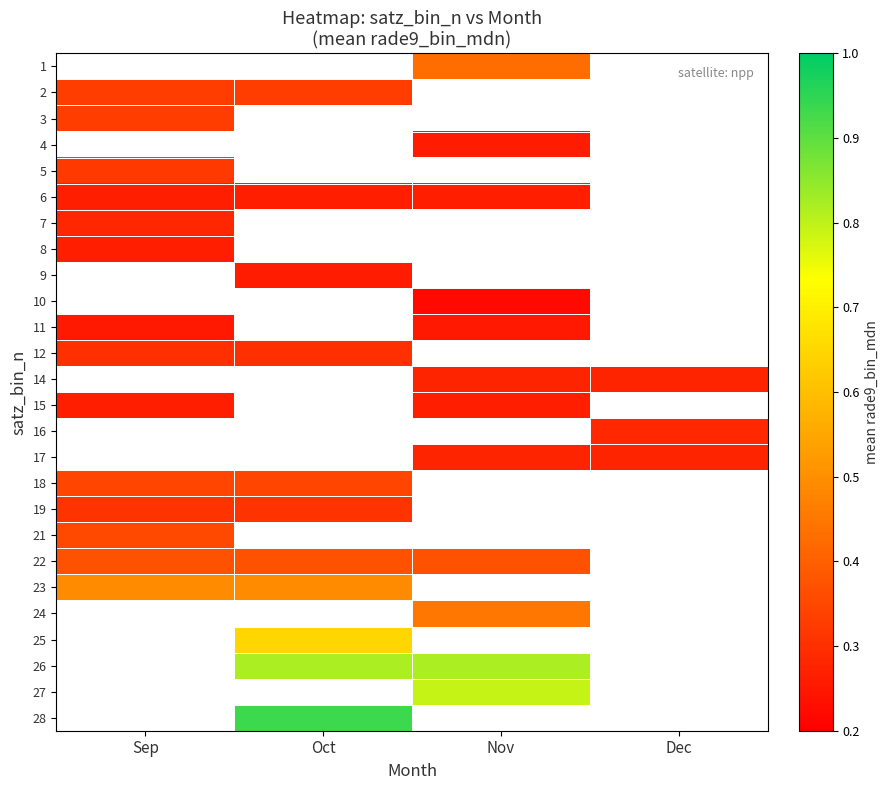

At which category does the chart reach its peak across all series?

Oct